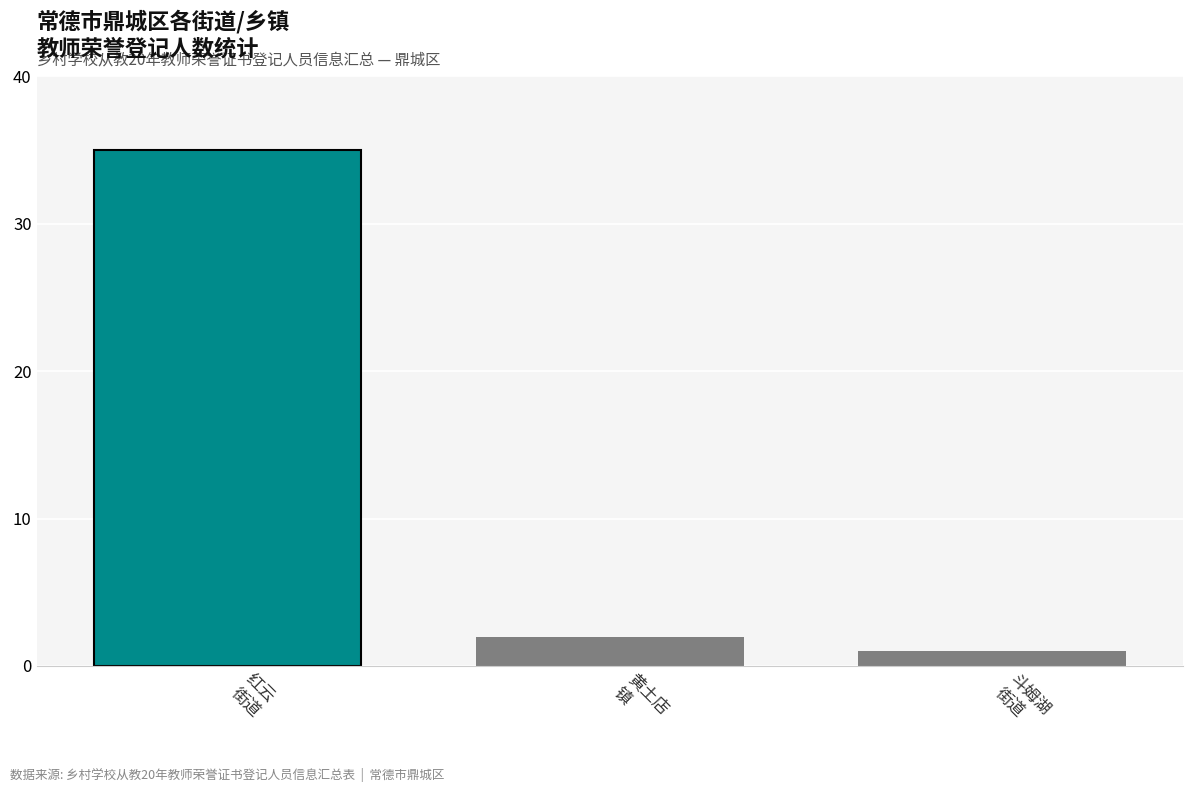

Is it true that 常德市 equals 35 at 红云街道(35)?

True